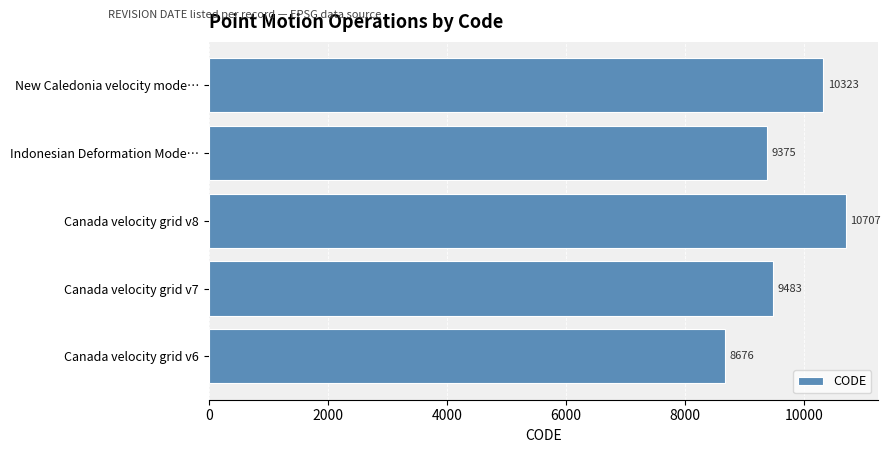

What is the change in value from Canada velocity grid v8 to Indonesian Deformation Mode…?

-1332